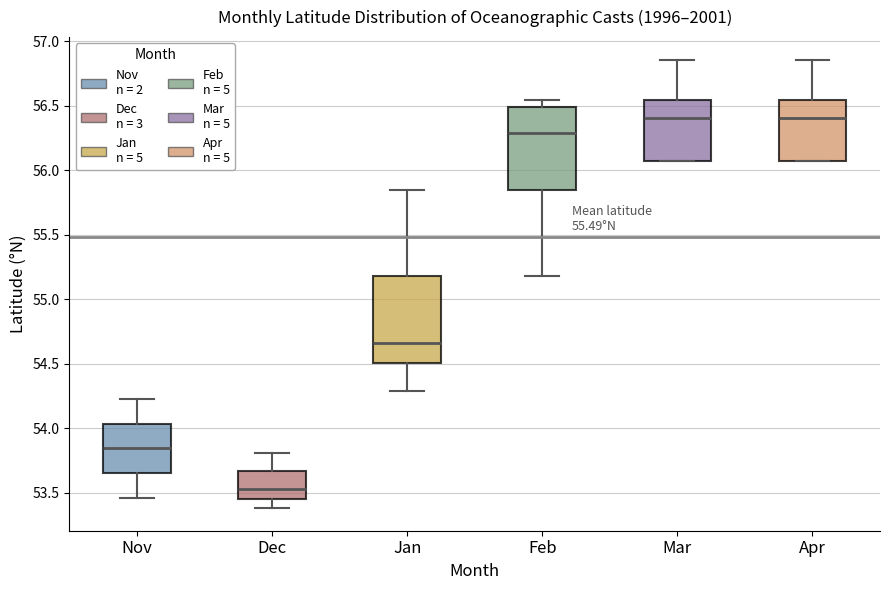

Reading left to right, transcribe this box plot: for each box, give where its median line is, the range the box spans, and where its two whiskers end, as read against the y-axis. The values are not printed on the chart, so give them approximately, as read against the axis.

Nov: median 53.85, box 53.65 to 54.05, whiskers 53.45 to 54.25
Dec: median 53.55, box 53.45 to 53.65, whiskers 53.40 to 53.80
Jan: median 54.65, box 54.50 to 55.20, whiskers 54.30 to 55.85
Feb: median 56.30, box 55.85 to 56.50, whiskers 55.20 to 56.55
Mar: median 56.40, box 56.05 to 56.55, whiskers 56.05 to 56.85
Apr: median 56.40, box 56.05 to 56.55, whiskers 56.05 to 56.85